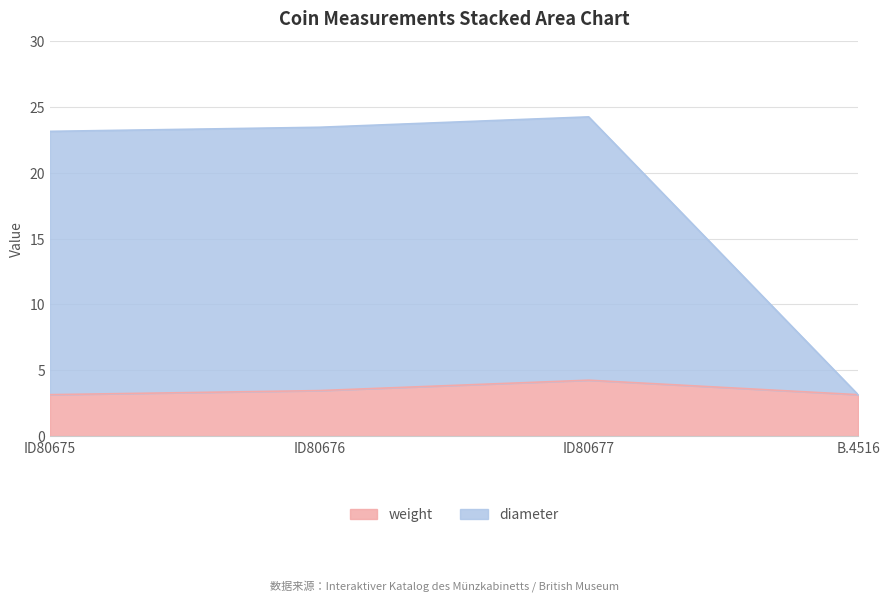

The weight series shows 5.4 at B.4516. True or false?

False